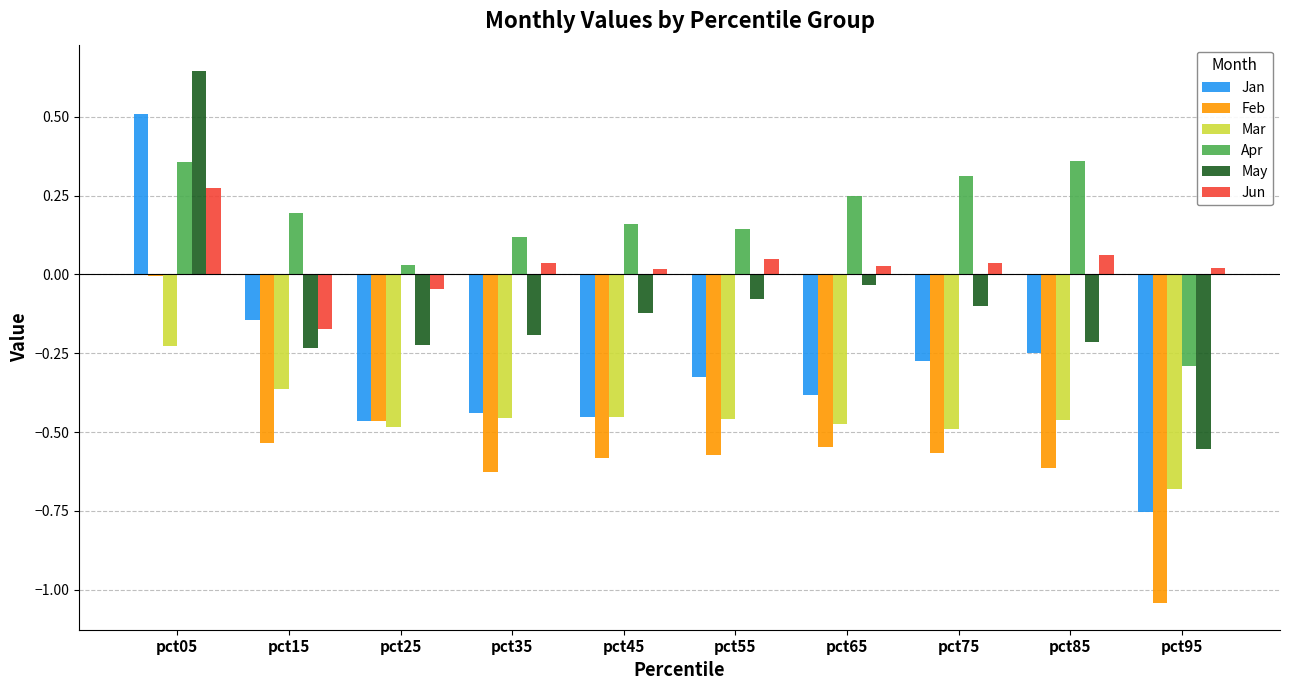

True or false: Jan has a value of -0.1 at pct35.

False